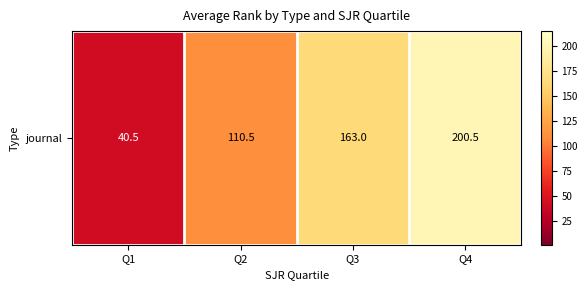

What is the sum of the values at Q2 and Q4?

311.0